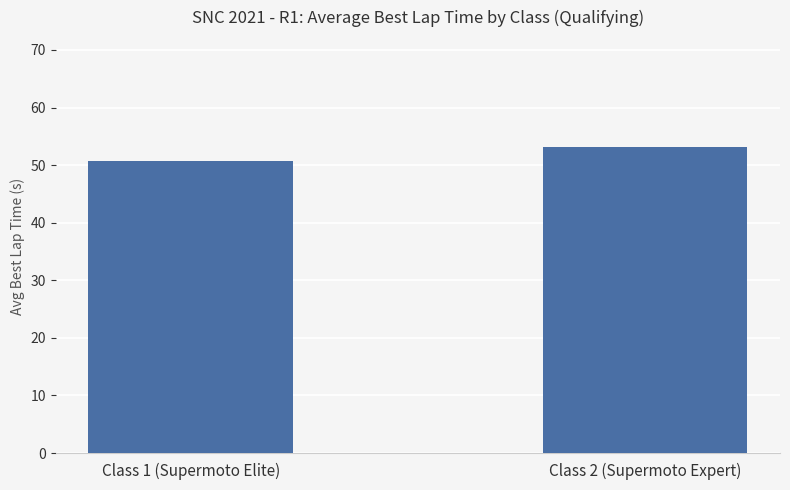

At which category does the chart reach its peak across all series?

Class 2 (Supermoto Expert)